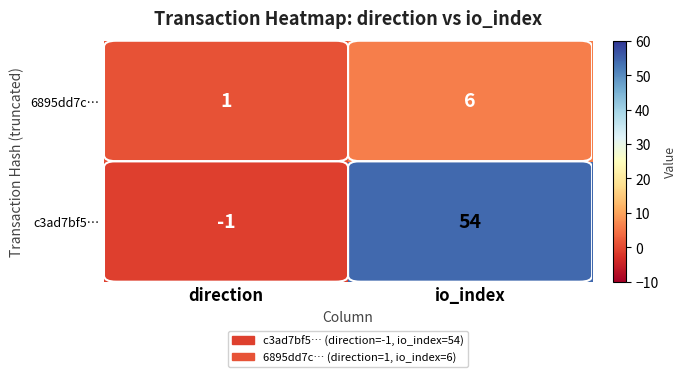

Rank the series by their maximum value, from highest to lowest.

c3ad7bf5…, 6895dd7c…